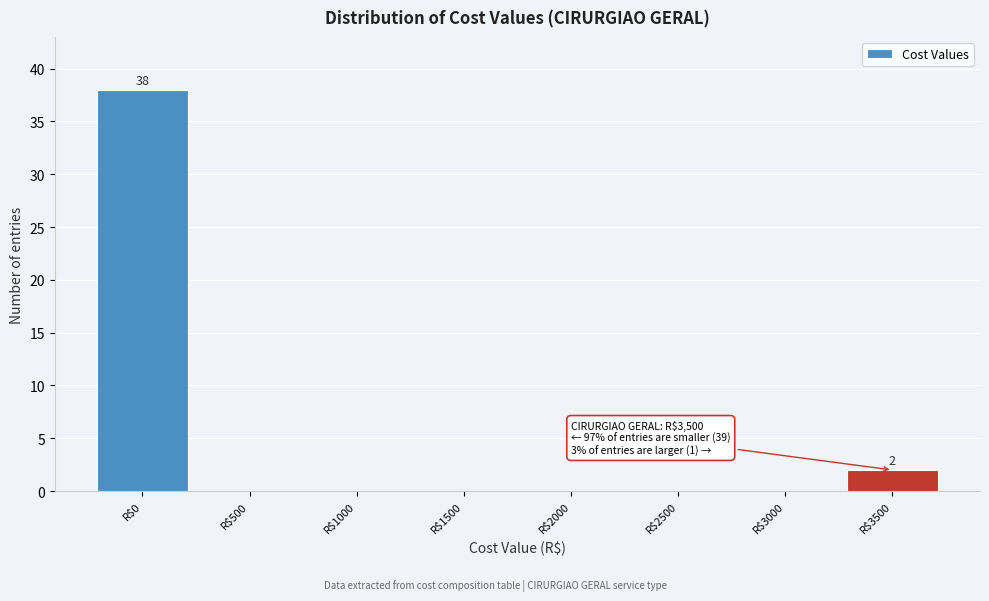

Which range on the x-axis has the tallest bar?

-250 to 250